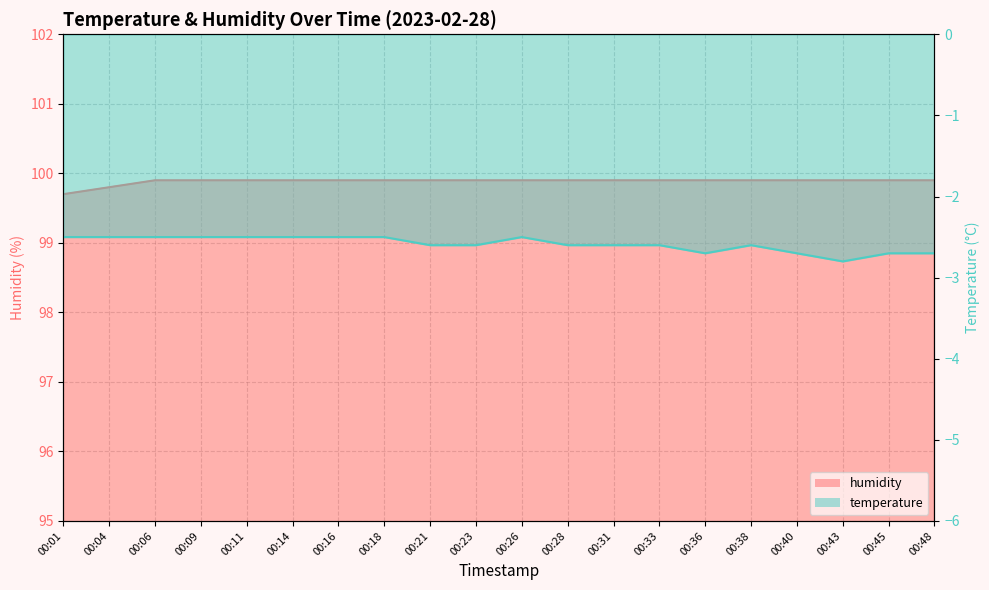

Which series has the largest range (max minus min)?

temperature